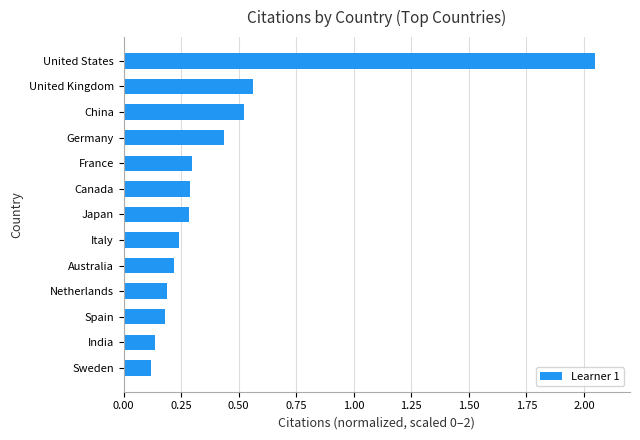

What is the difference between the maximum and minimum values?

1.9